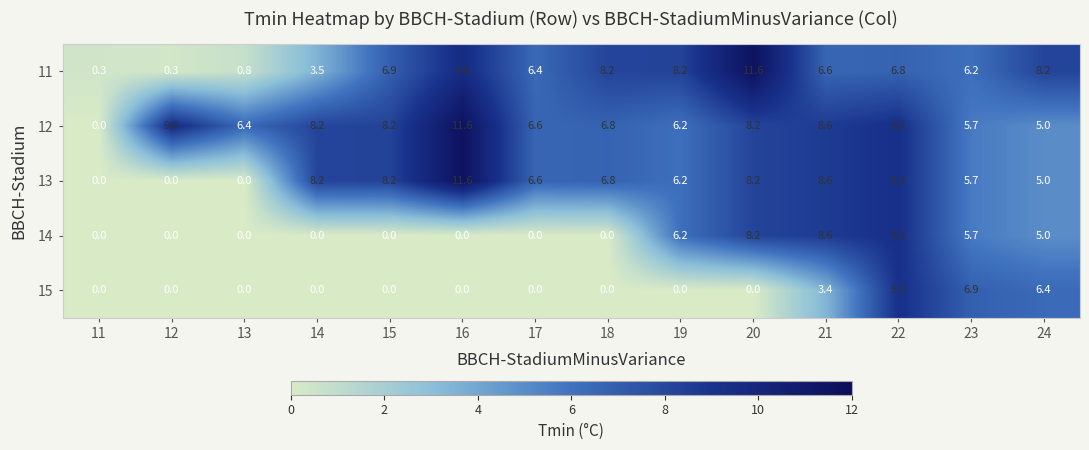

What is the difference between the highest and lowest values at 17?

6.6